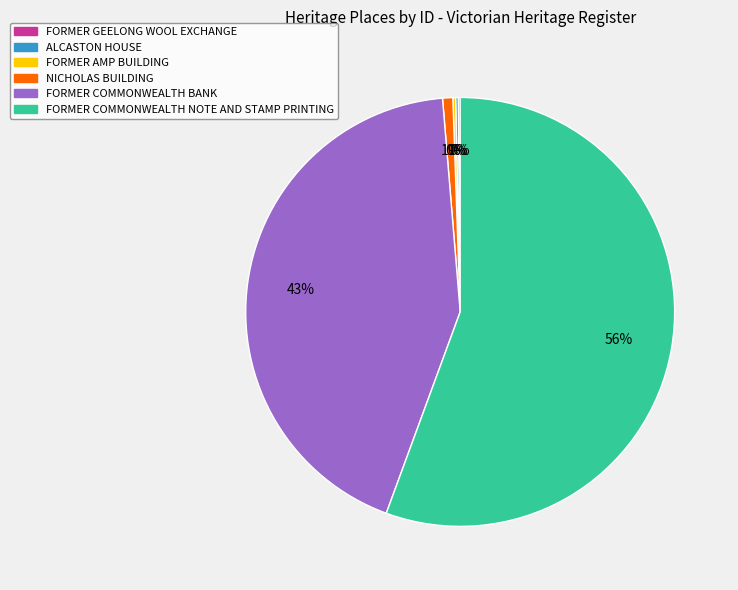

To the nearest percent, what is the average slice percentage?

17%